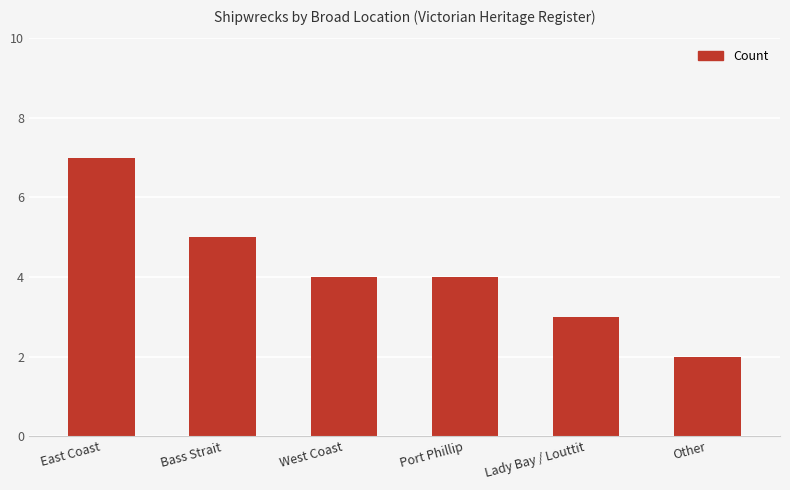

Approximately how many times larger is the value at Other compared to East Coast?

0.3